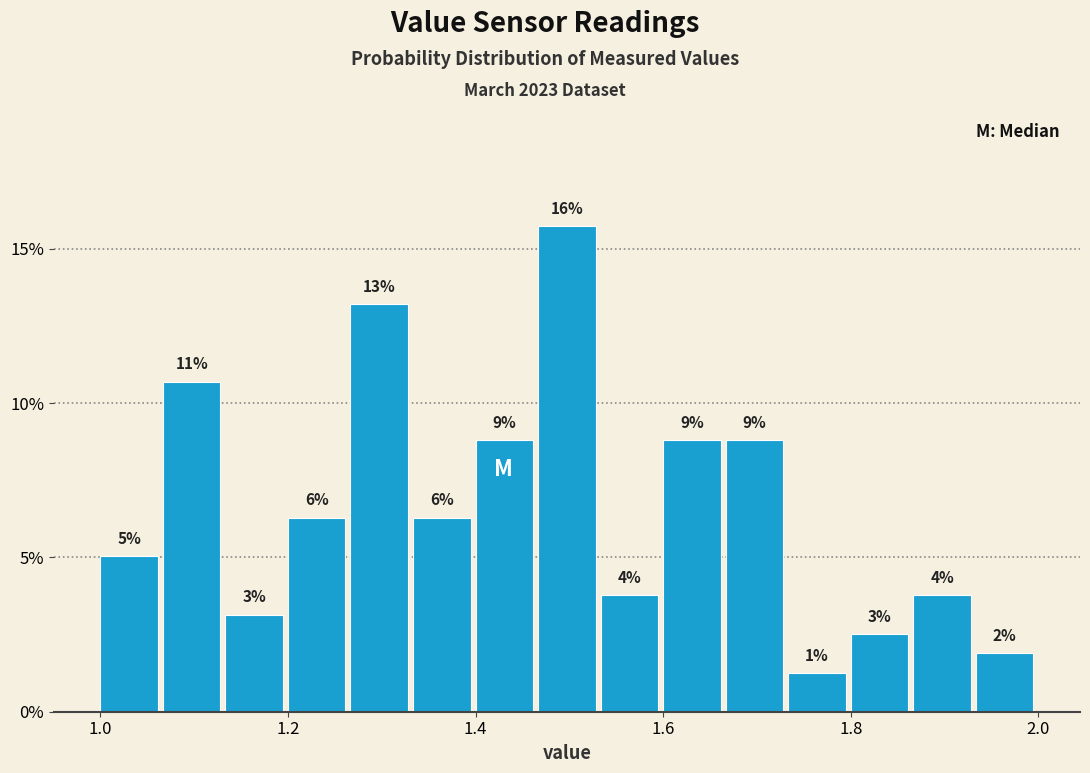

Around what value on the x-axis is the tallest bar? Give the approximate position of its centre, as read against the axis.

1.50